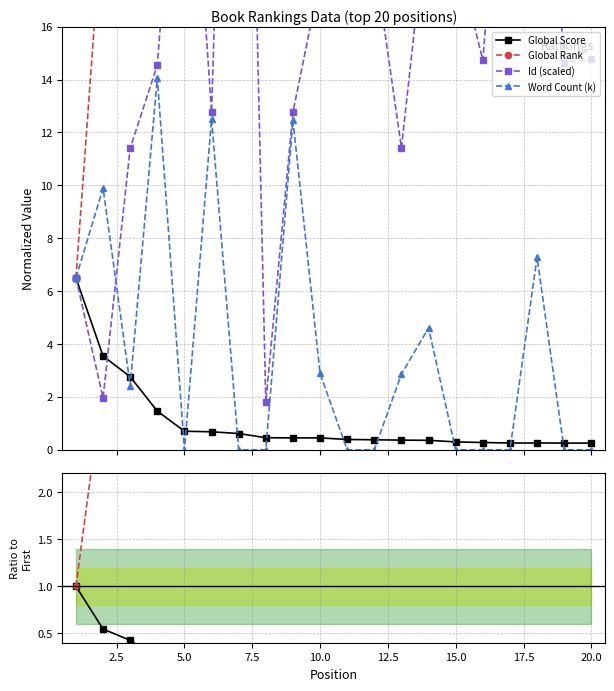

How many intersections are there between Word Count (k) and Id (scaled)?

1